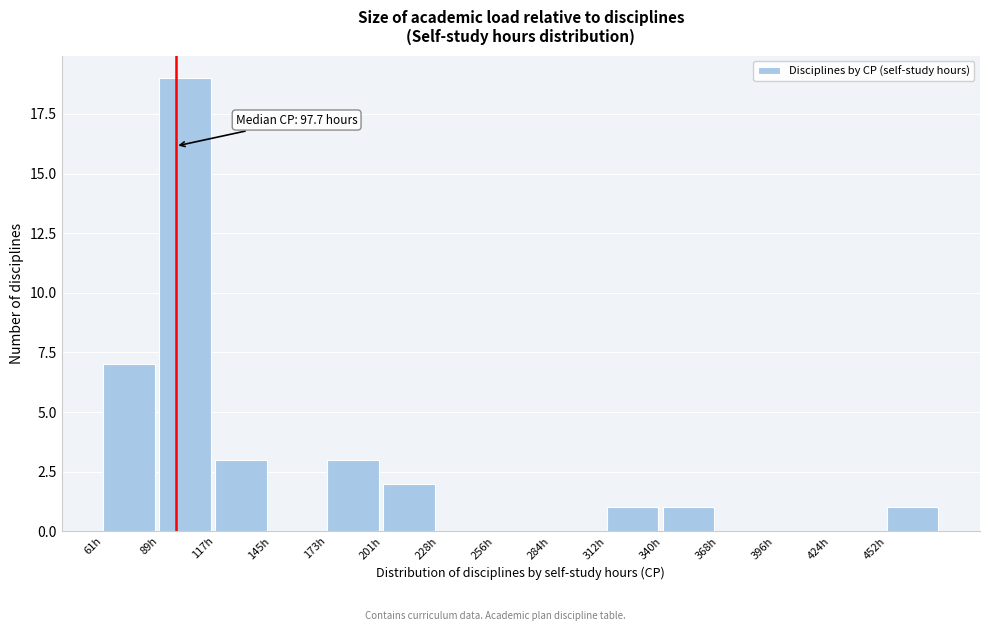

Over which range of the x-axis is the bar tallest?

90 to 115